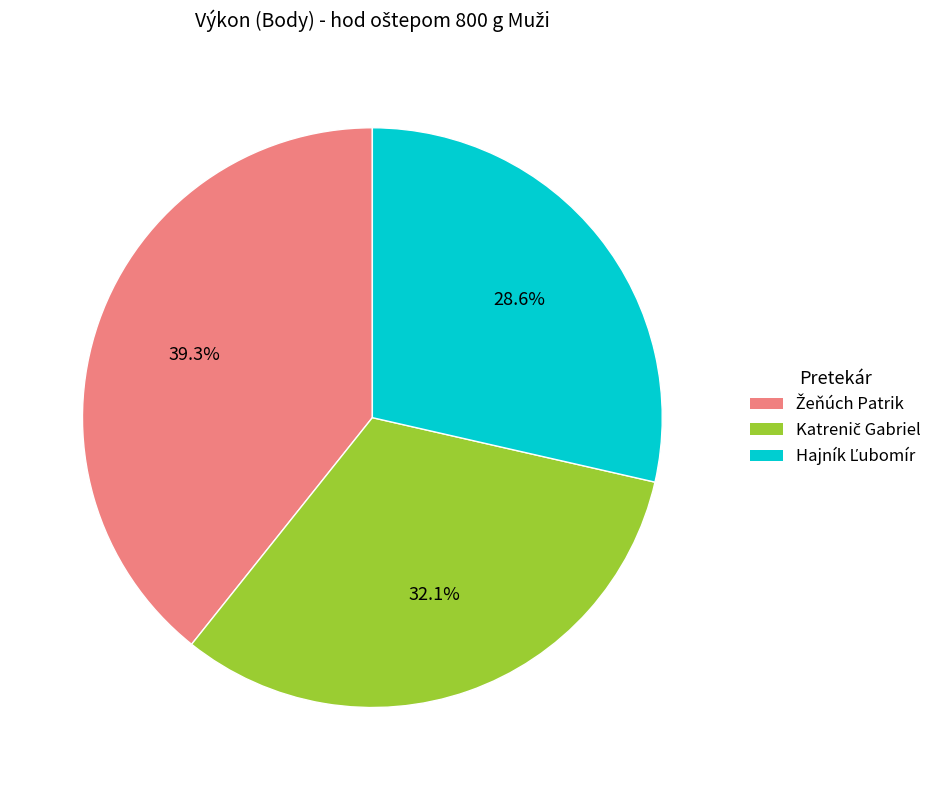

Does any single category account for the majority?

No